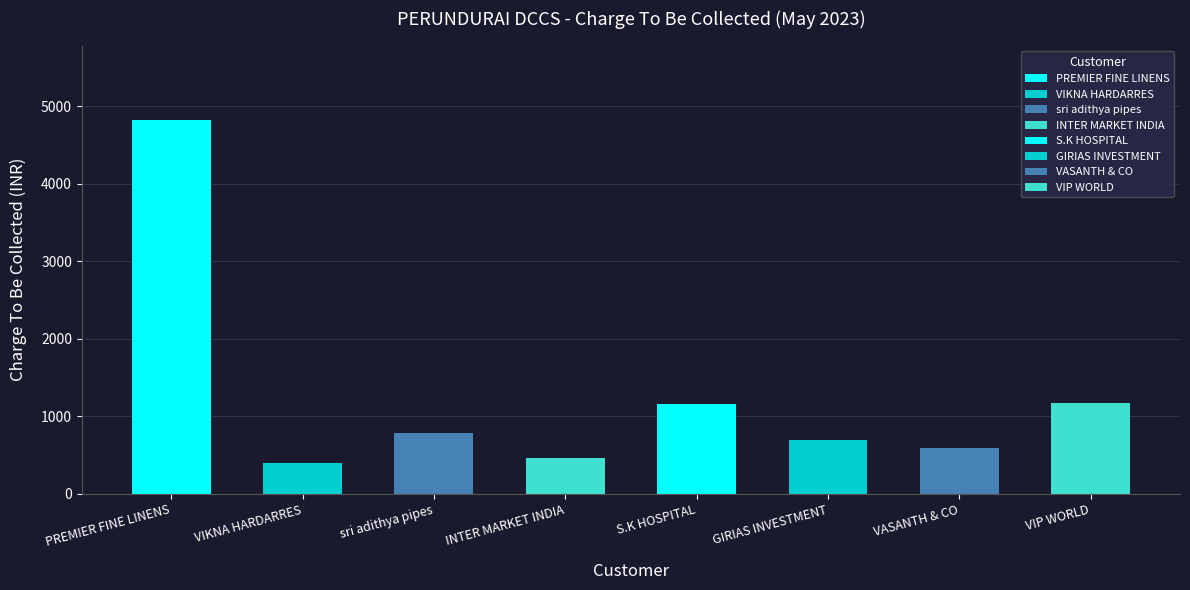

The chart shows a value of 691.0 at GIRIAS INVESTMENT. True or false?

True